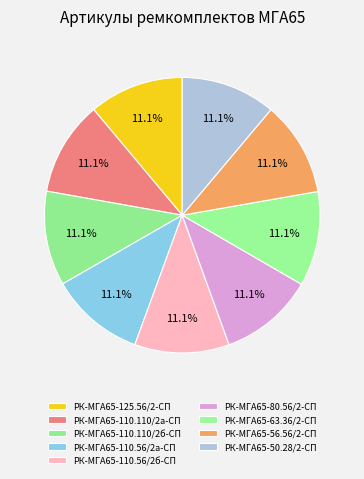

Is it true that РК-МГА65-110.56/2а-СП is 1% of the pie?

False